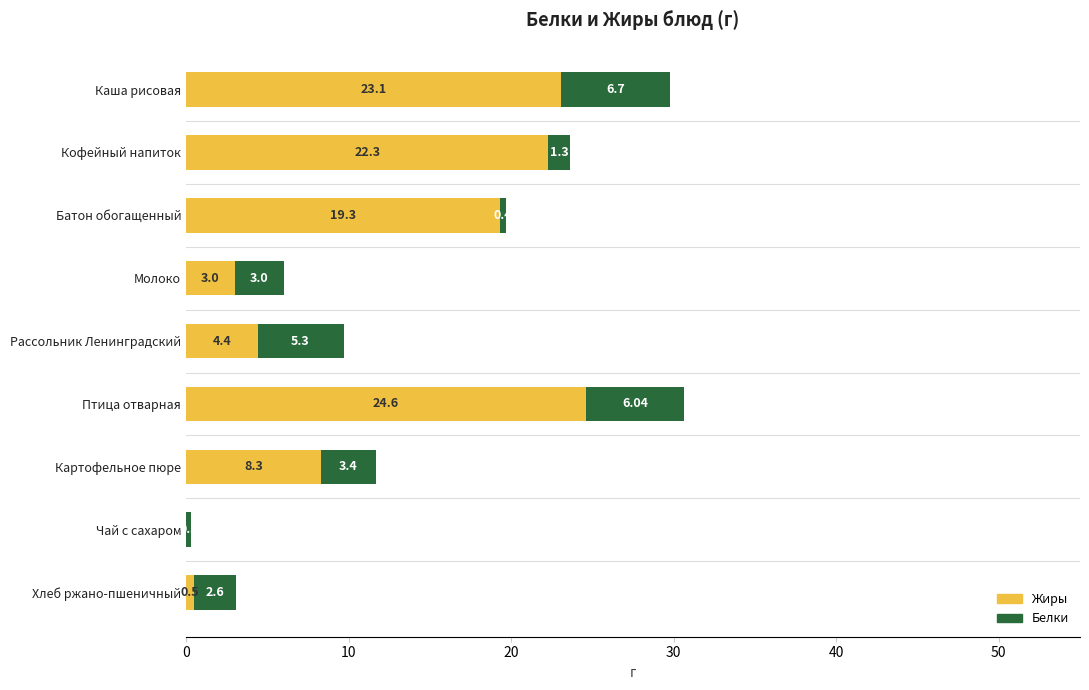

At which category is the sum across all series the highest?

Птица отварная